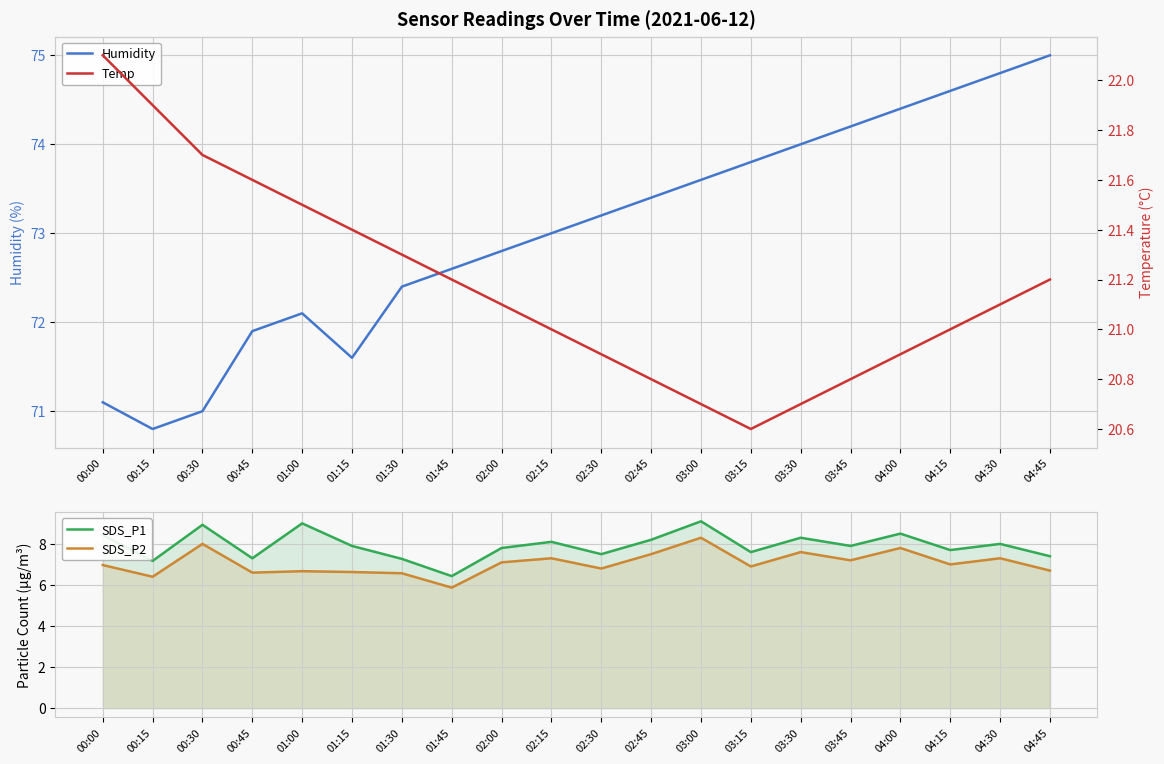

Reading left to right, transcribe all the data shown in this chart.

Humidity: 71.1	70.8	71.0	71.9	72.1	71.6	72.4	72.6	72.8	73.0	73.2	73.4	73.6	73.8	74.0	74.2	74.4	74.6	74.8	75.0
SDS_P1: 8.4	7.2	8.9	7.3	9.0	7.9	7.3	6.4	7.8	8.1	7.5	8.2	9.1	7.6	8.3	7.9	8.5	7.7	8.0	7.4
SDS_P2: 7.0	6.4	8.0	6.6	6.7	6.6	6.6	5.9	7.1	7.3	6.8	7.5	8.3	6.9	7.6	7.2	7.8	7.0	7.3	6.7
Temp: 22.1	21.9	21.7	21.6	21.5	21.4	21.3	21.2	21.1	21.0	20.9	20.8	20.7	20.6	20.7	20.8	20.9	21.0	21.1	21.2